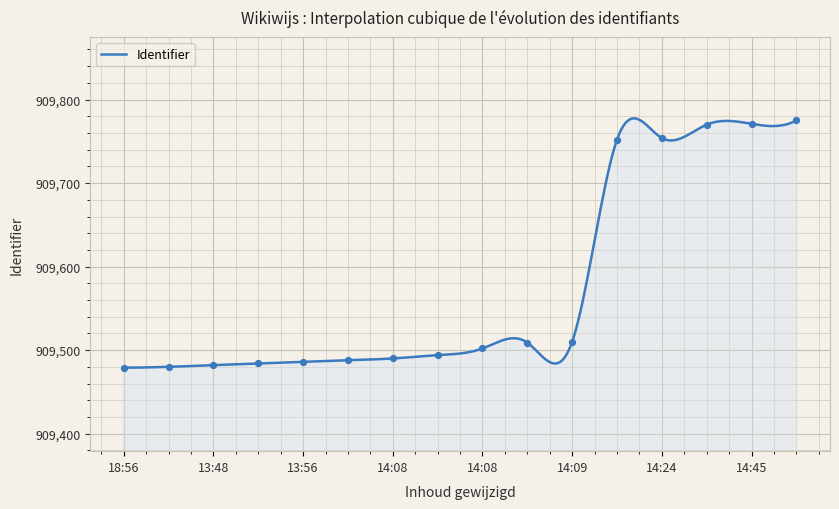

What is the maximum value for Identifier?

909777.6